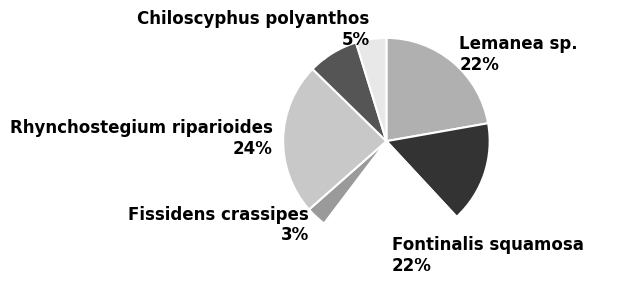

Do Rhynchostegium riparioides and Scapania undulata together represent more than half of the pie?

No